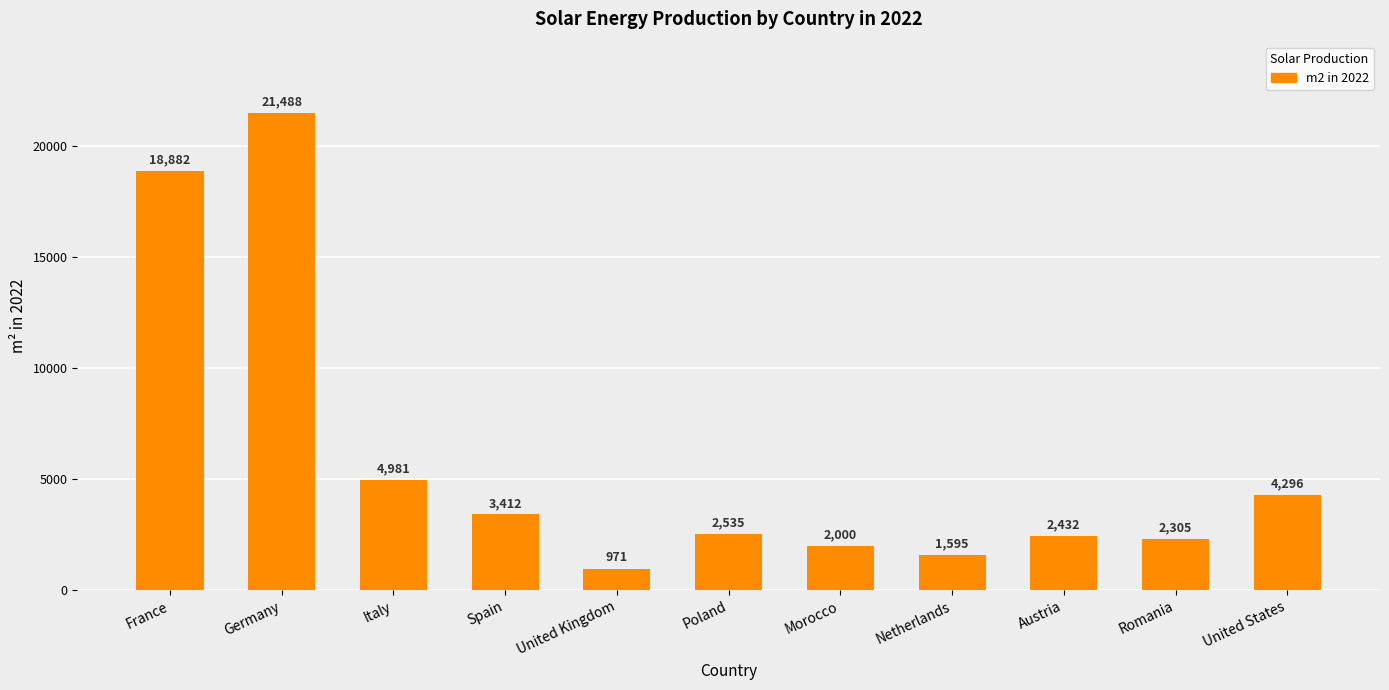

What is the minimum value shown in the chart?

971